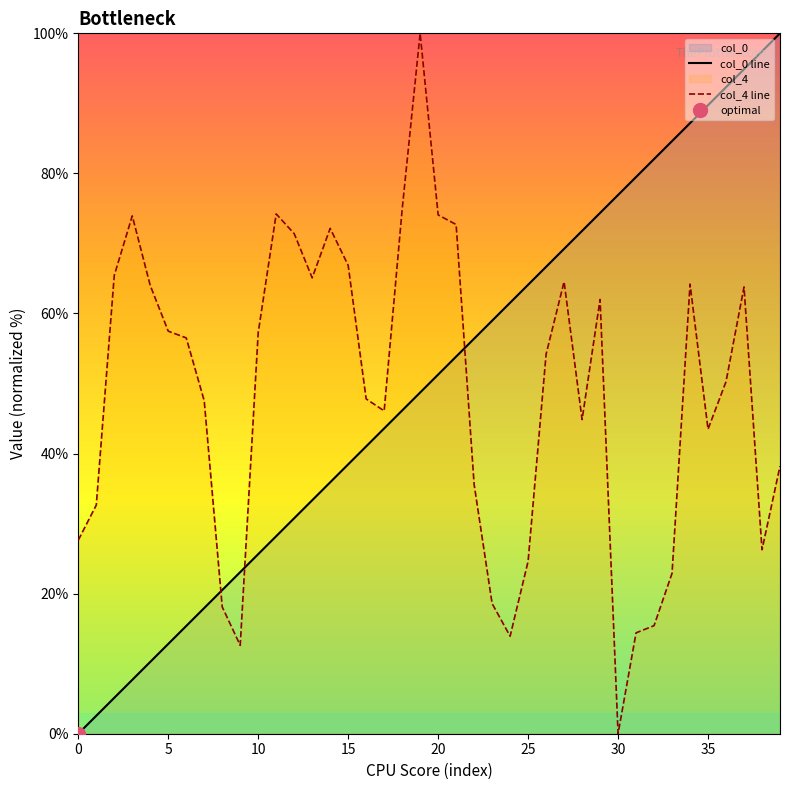

Reading left to right, extract all data points from this chart.

col_0 line: 0.0	2.6	5.1	7.7	10.3	12.8	15.4	17.9	20.5	23.1	25.6	28.2	30.8	33.3	35.9	38.5	41.0	43.6	46.2	48.7	51.3	53.8	56.4	59.0	61.5	64.1	66.7	69.2	71.8	74.4	76.9	79.5	82.1	84.6	87.2	89.7	92.3	94.9	97.4	100.0
col_4 line: 27.6	32.6	65.4	73.9	64.0	57.5	56.5	47.5	18.1	12.6	57.3	74.2	71.4	65.1	72.2	66.9	47.8	46.1	74.8	100.0	74.1	72.7	35.6	18.6	13.9	24.6	54.2	64.5	44.9	62.0	0.0	14.4	15.4	22.9	64.2	43.5	50.3	63.8	26.3	38.2